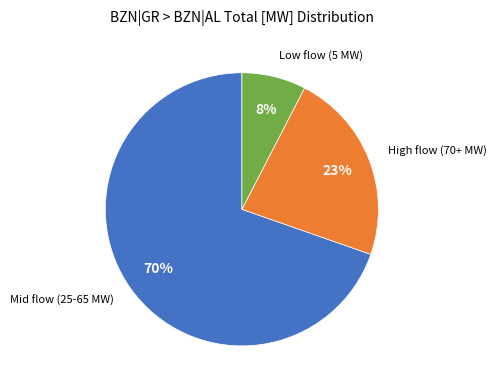

To the nearest percent, what is the average slice percentage?

33%